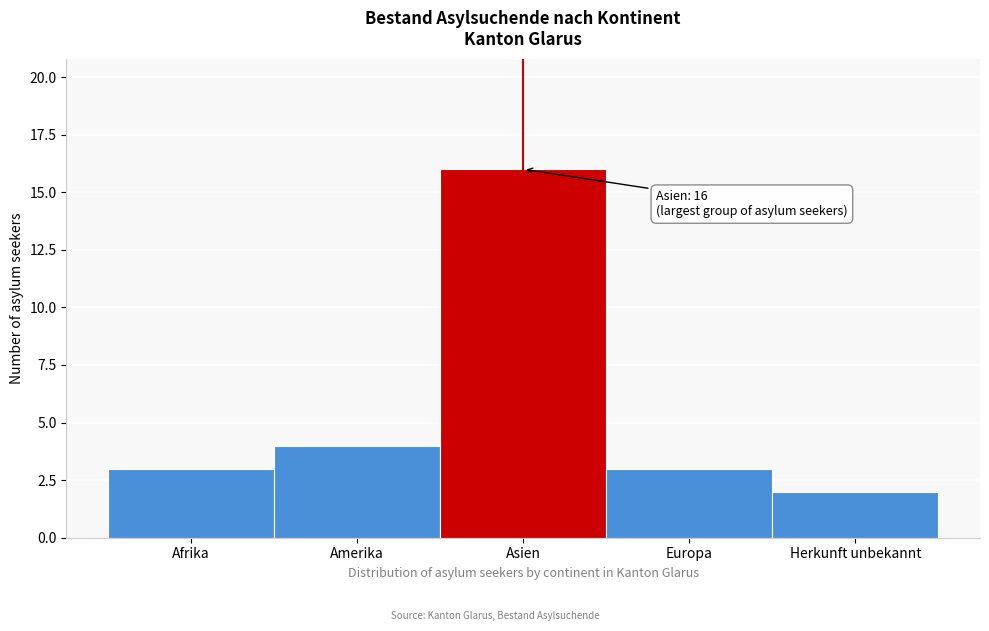

Reading right to left, list all the values displayed in this chart.

Herkunft unbekannt=2	Europa=3	Asien=16	Amerika=4	Afrika=3